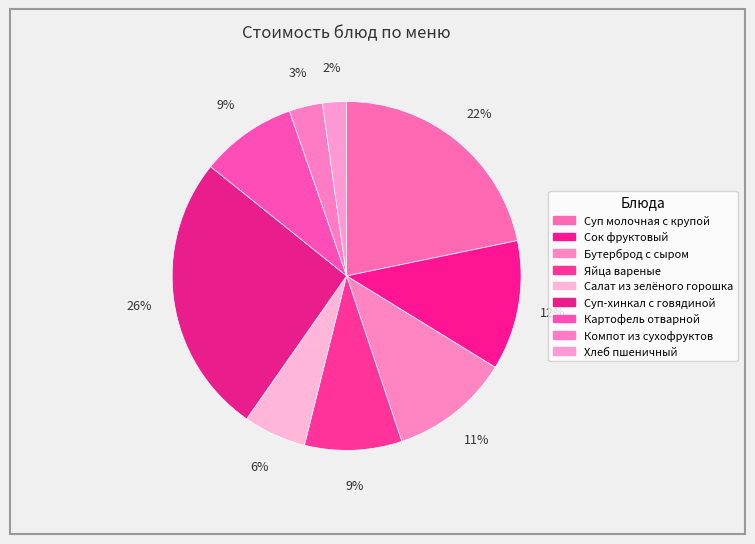

What percentage is the Хлеб пшеничный slice, to the nearest percent?

2%